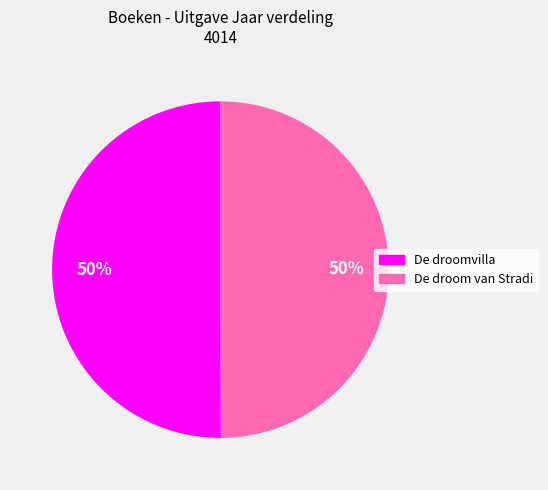

What is the ratio of the value at De droom van Stradi to the value at De droomvilla?

1.0